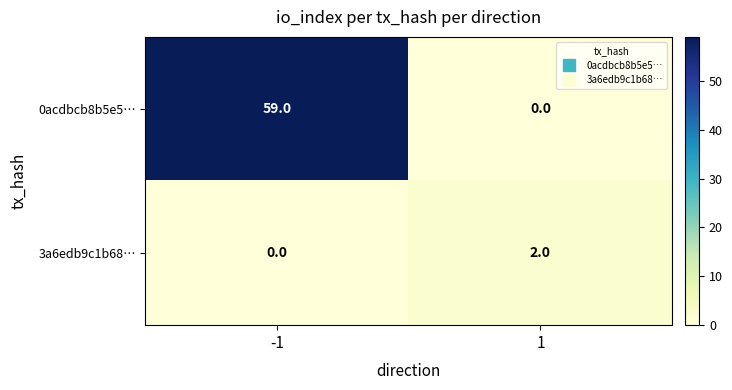

True or false: 3a6edb9c1b68… has a value of -1 at -1.

False